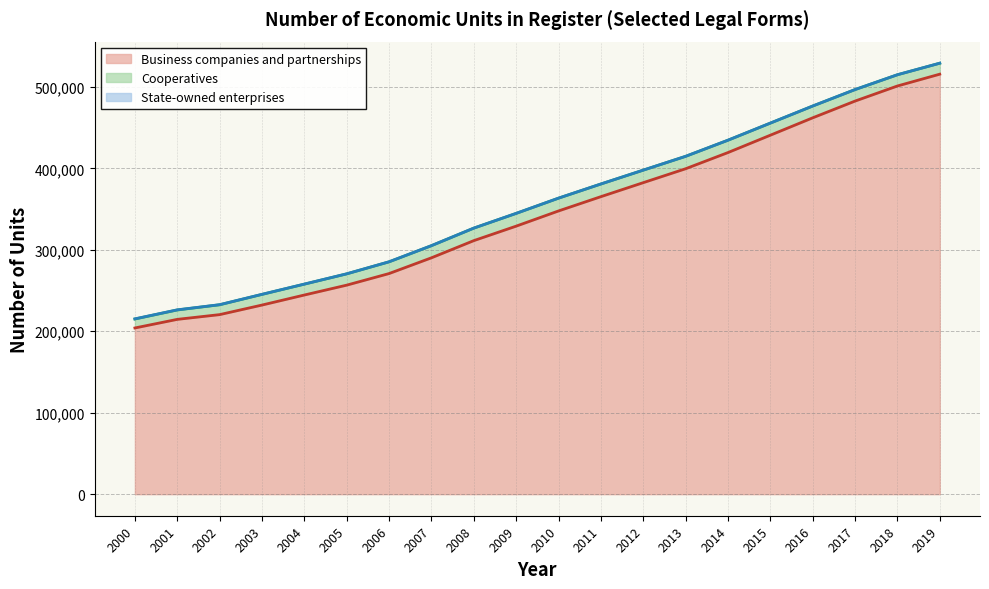

What is the sum of the Business companies and partnerships values at 2012 and 2004?

627015